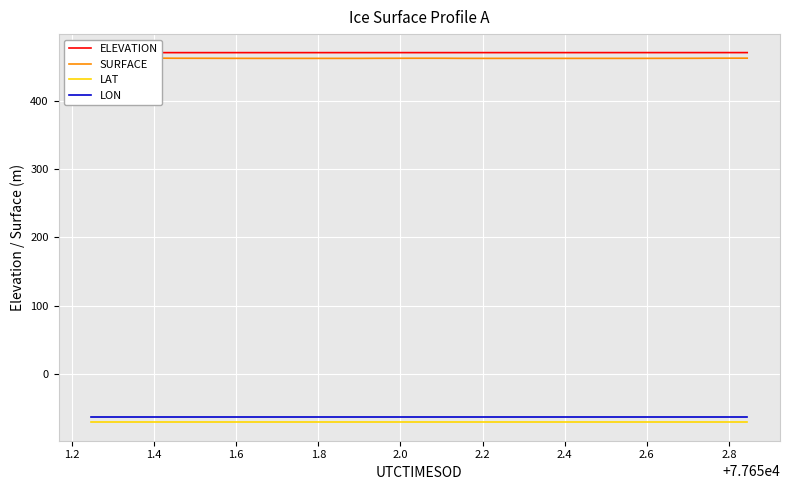

What is the minimum value for LAT?

-70.1